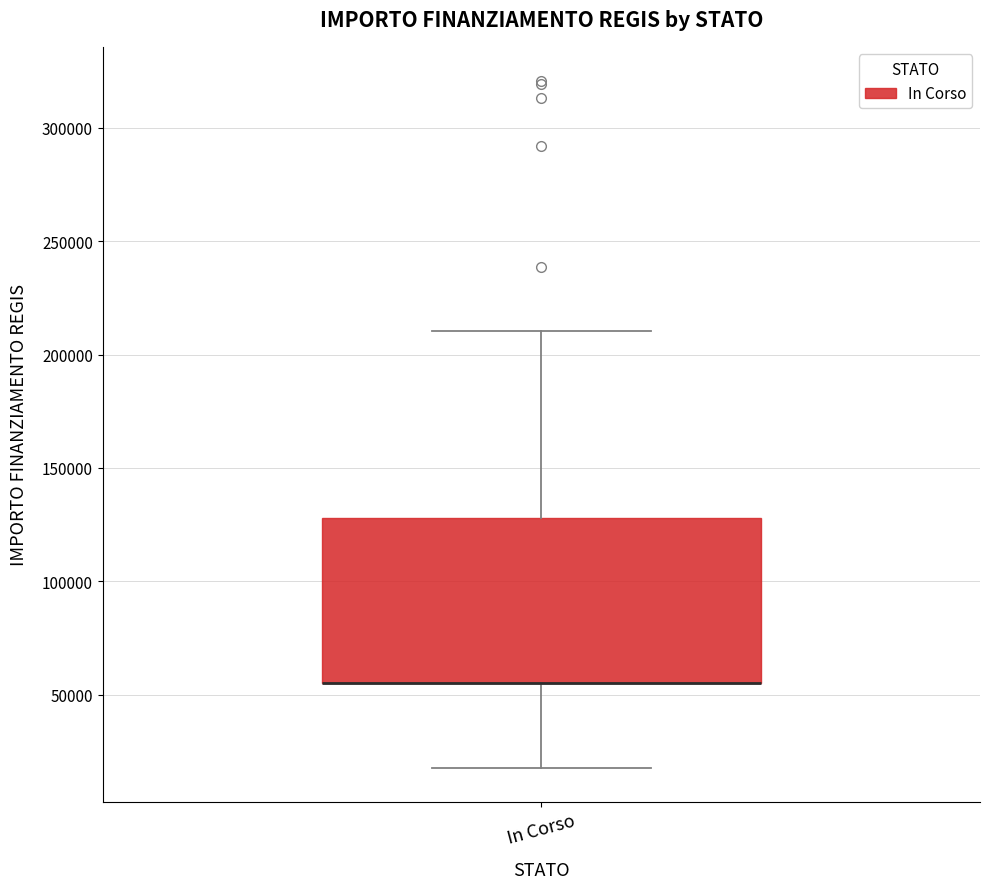

Transcribe this box plot: give where the median line is, the range the box spans, and where the two whiskers end, as read against the y-axis. The values are not printed on the chart, so give them approximately, as read against the axis.

median 55000 (drawn on the box's lower edge), box 55000 to 130000, whiskers 20000 to 210000